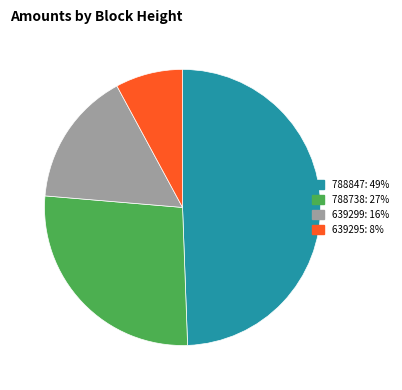

Which category has the smallest portion of the pie?

639295